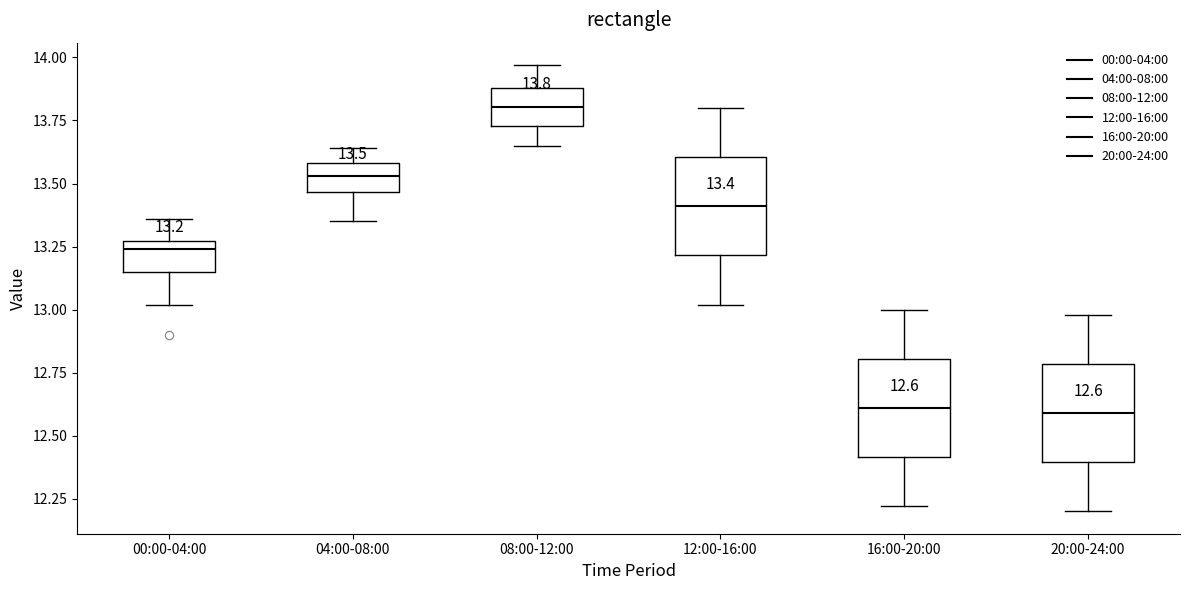

Which box has the highest median line?

08:00-12:00